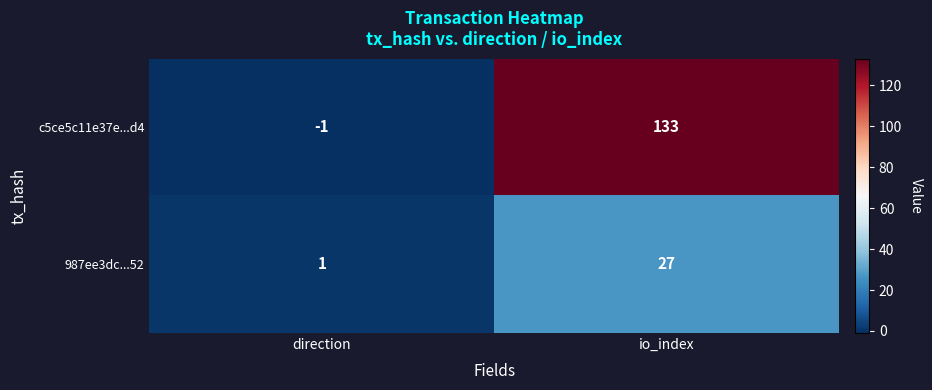

Reading left to right, what are all the values shown in this chart?

c5ce5c11e37e...d4: direction=-1	io_index=133
987ee3dc...52: direction=1	io_index=27